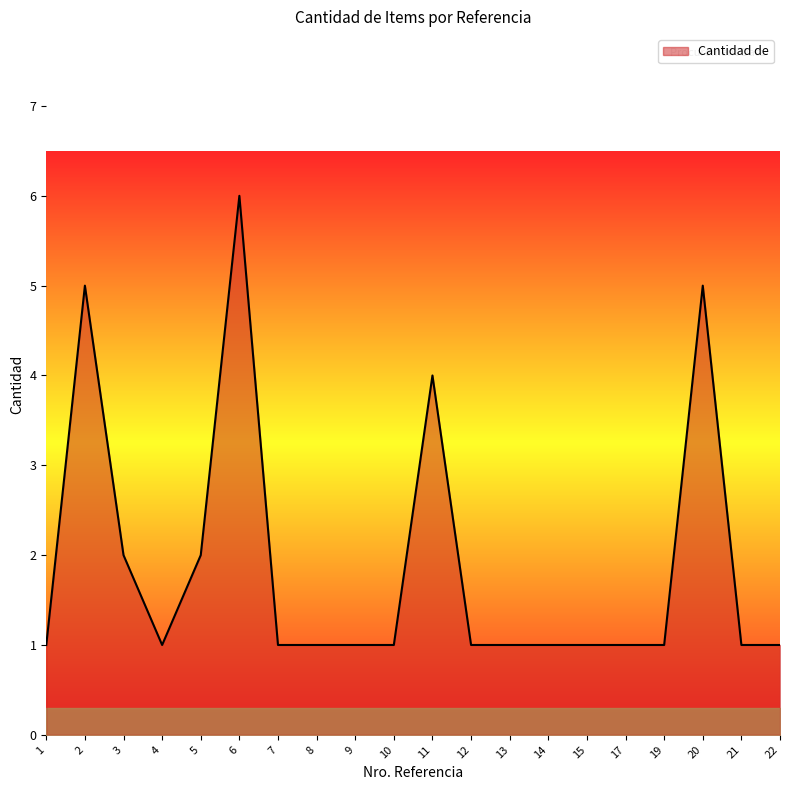

What is the maximum value shown in the chart?

6